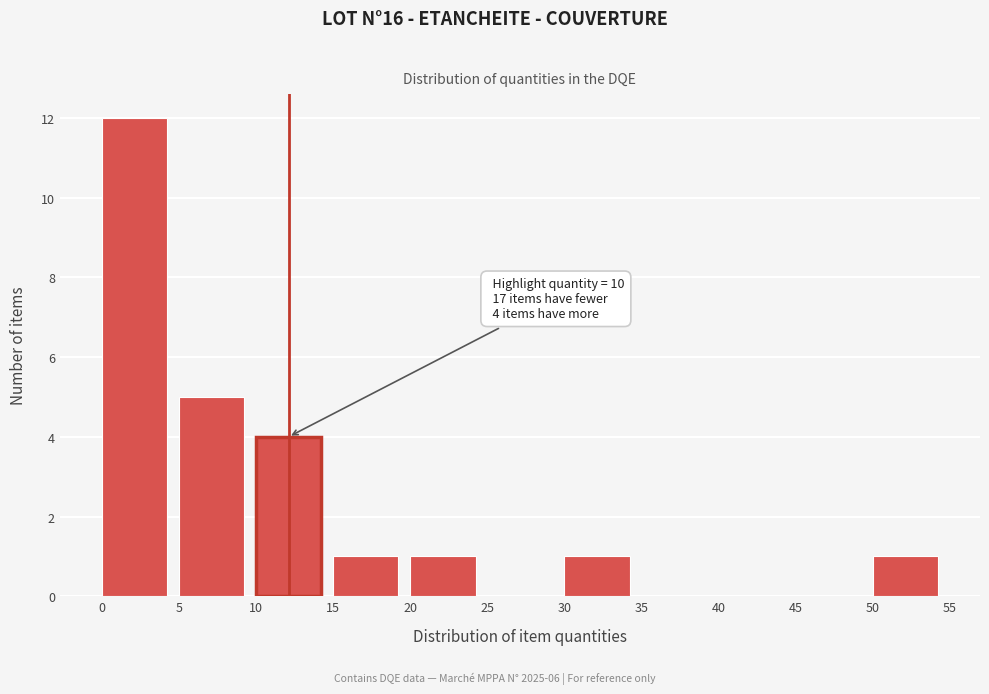

Which range on the x-axis has the tallest bar?

0 to 5